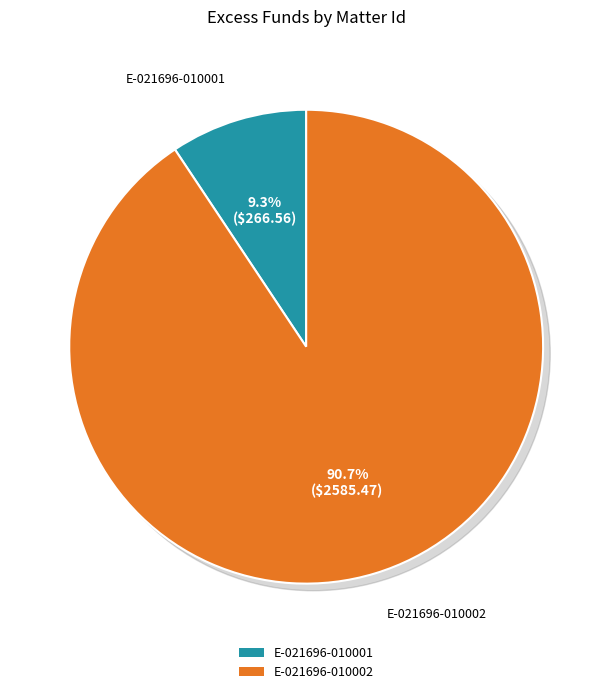

The E-021696-010002 slice represents 91% of the pie. True or false?

True